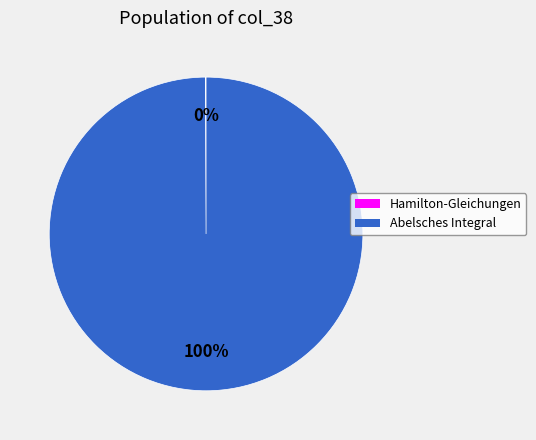

To the nearest percent, what is the average slice percentage?

50%